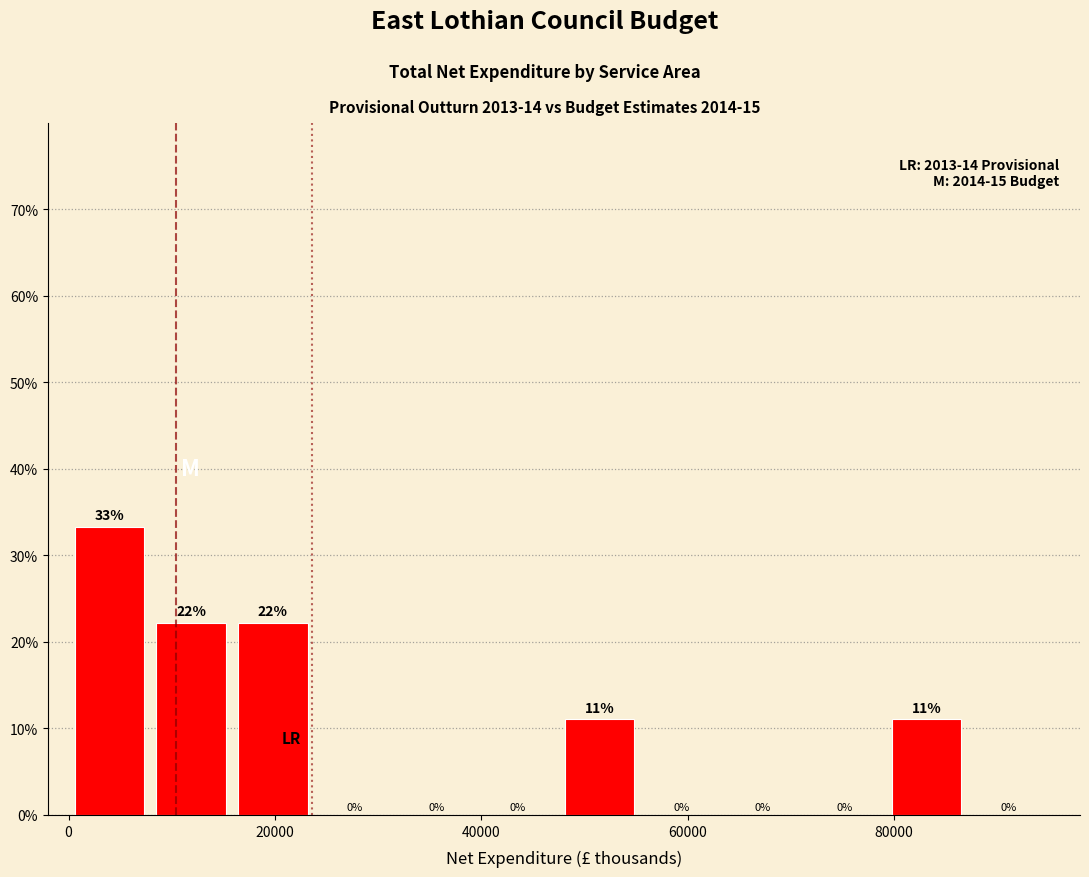

Around what value on the x-axis is the tallest bar? Give the approximate position of its centre, as read against the axis.

4000